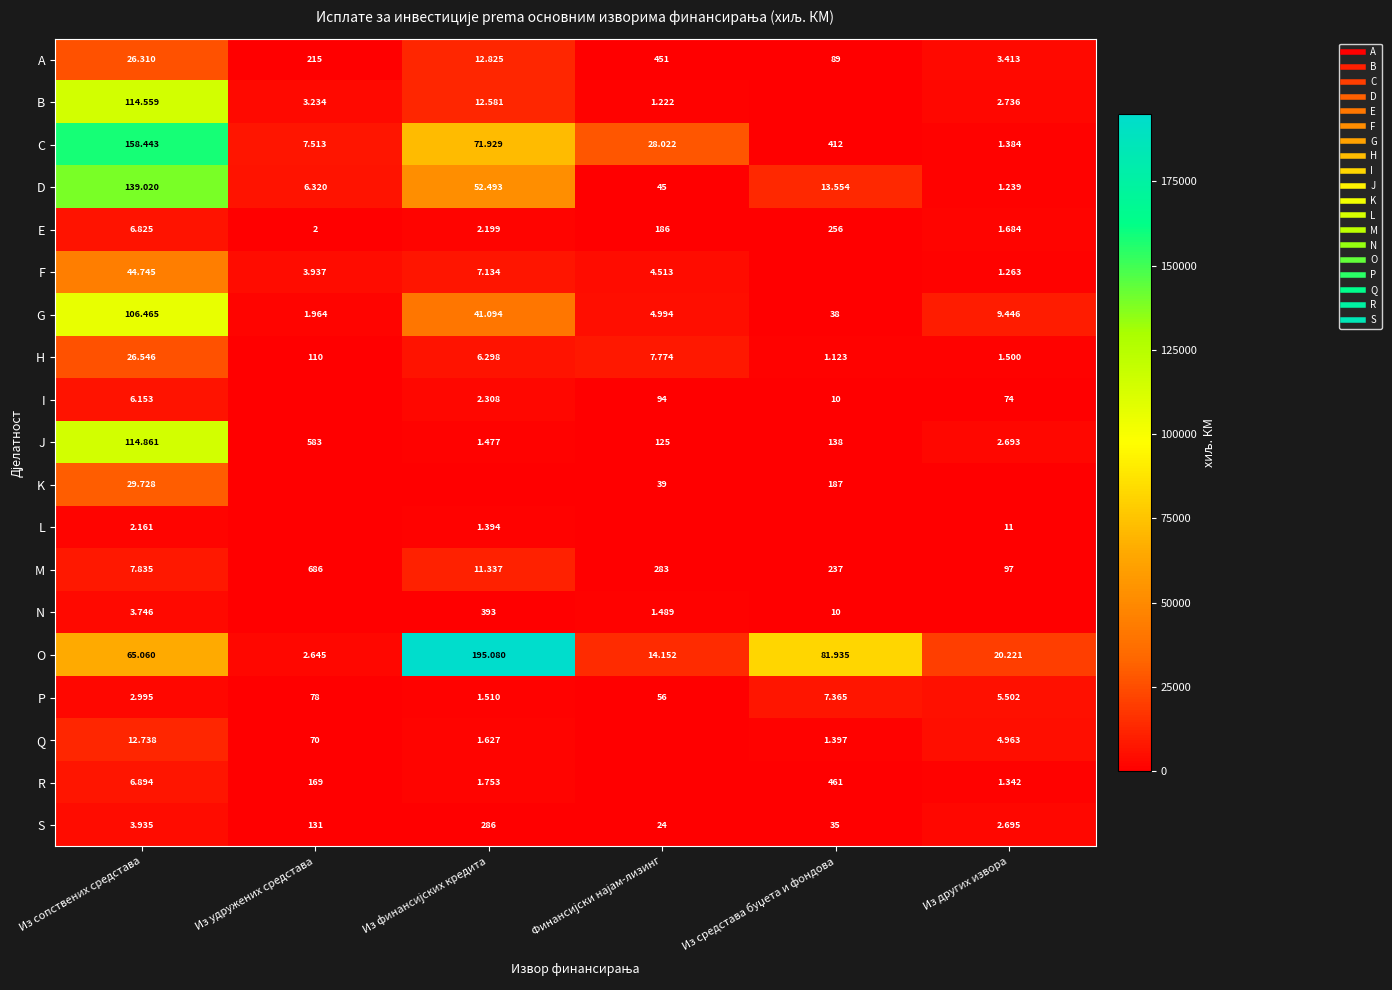

Which series has the largest range (max minus min)?

O